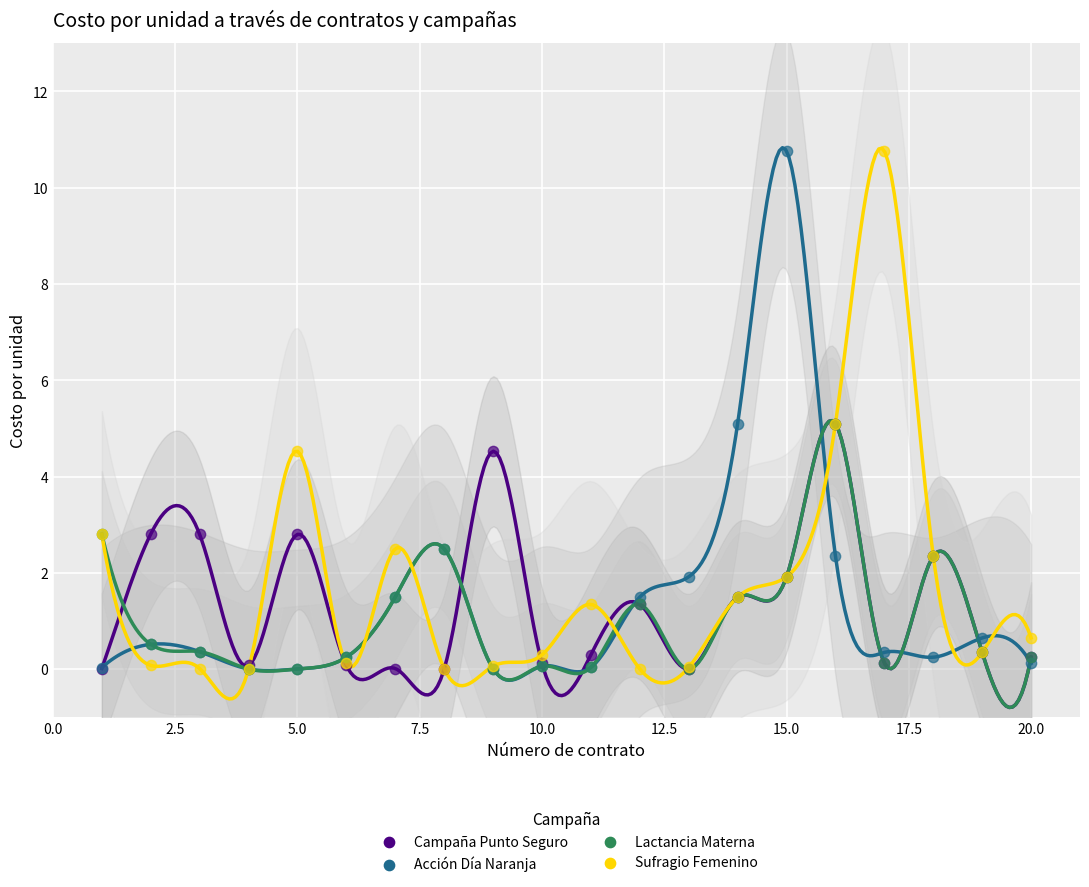

What are all the series names shown in the legend?

Campaña Punto Seguro, Acción Día Naranja, Lactancia Materna, Sufragio Femenino